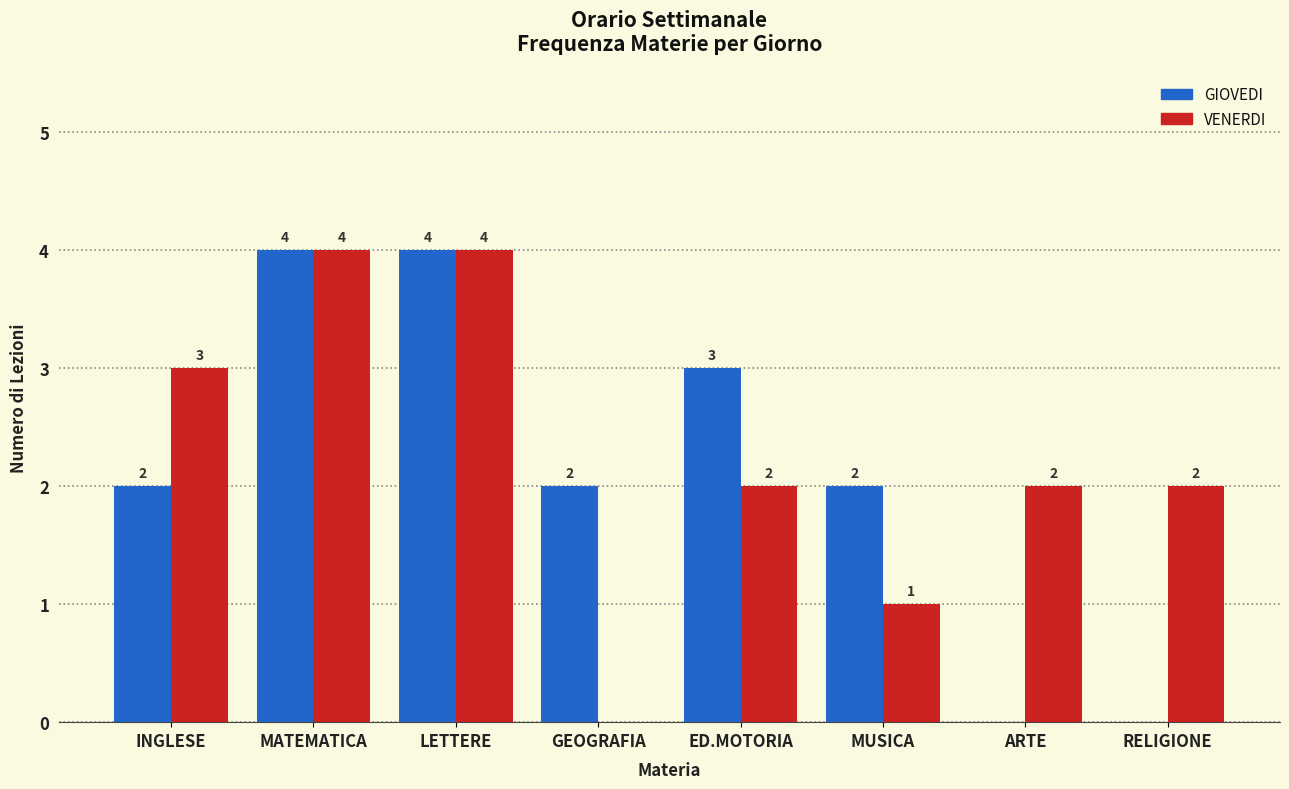

Are the bars horizontal?

No